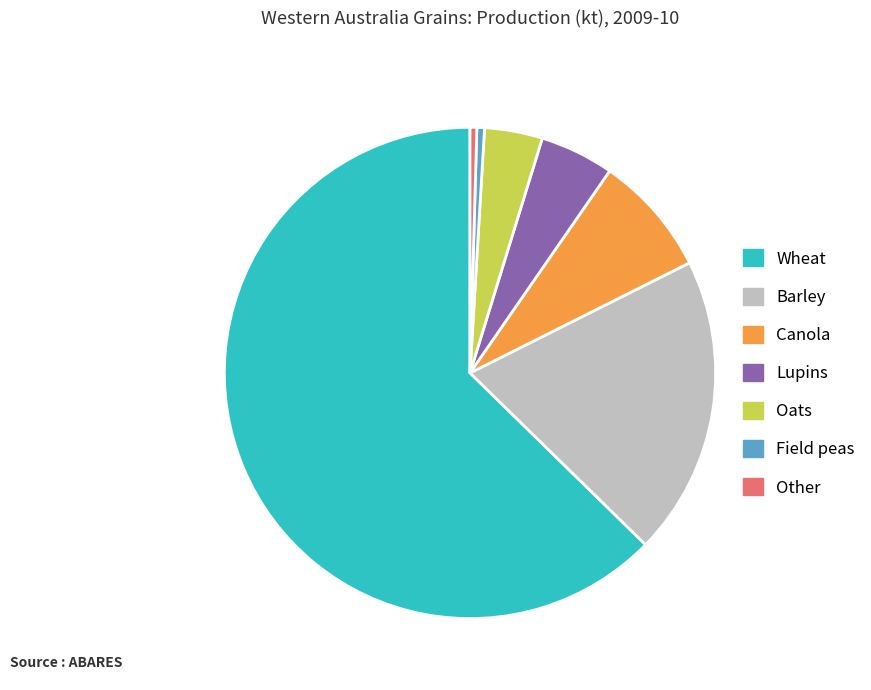

What is the majority slice?

Wheat